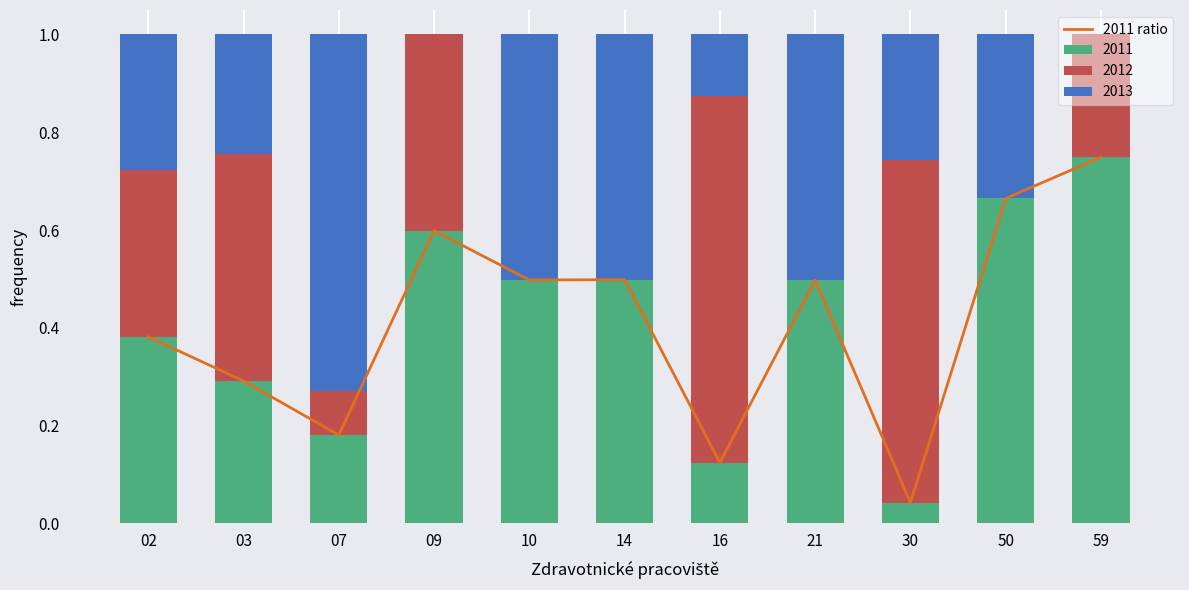

What is the value of the 5th bar from the left?

0.5